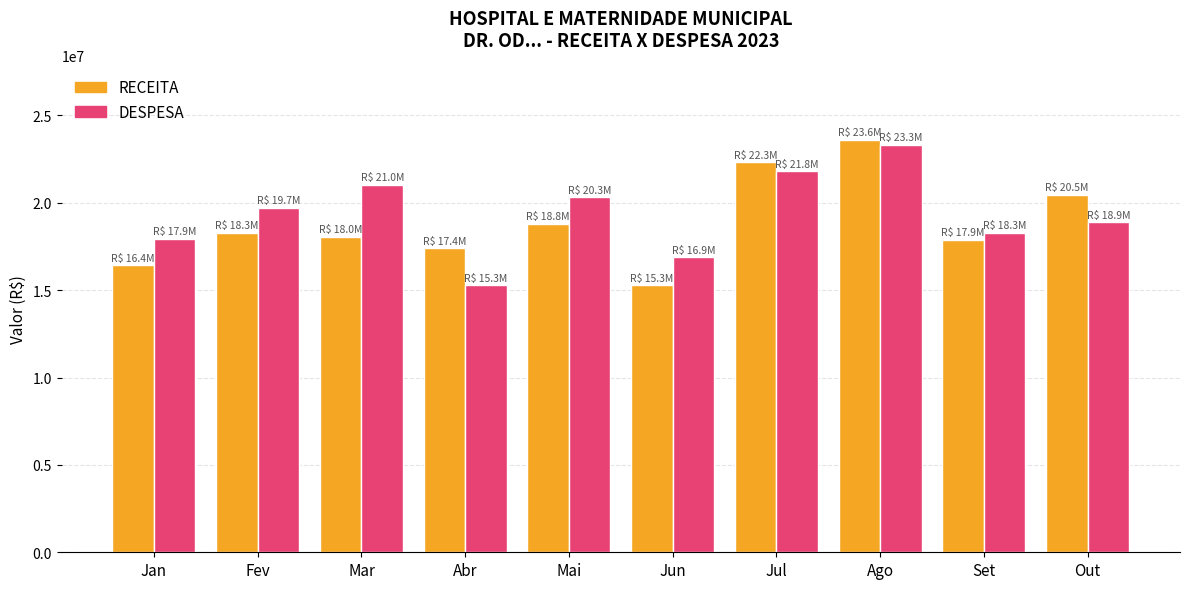

What is the spread (max minus min) of values at Abr?

2132666.8